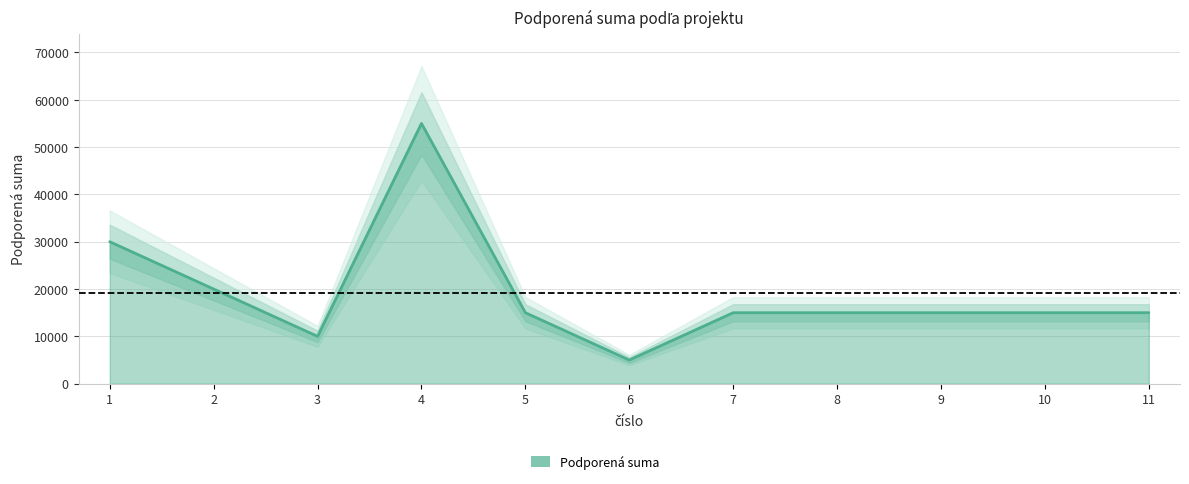

Where does the data first go above 15000?

1